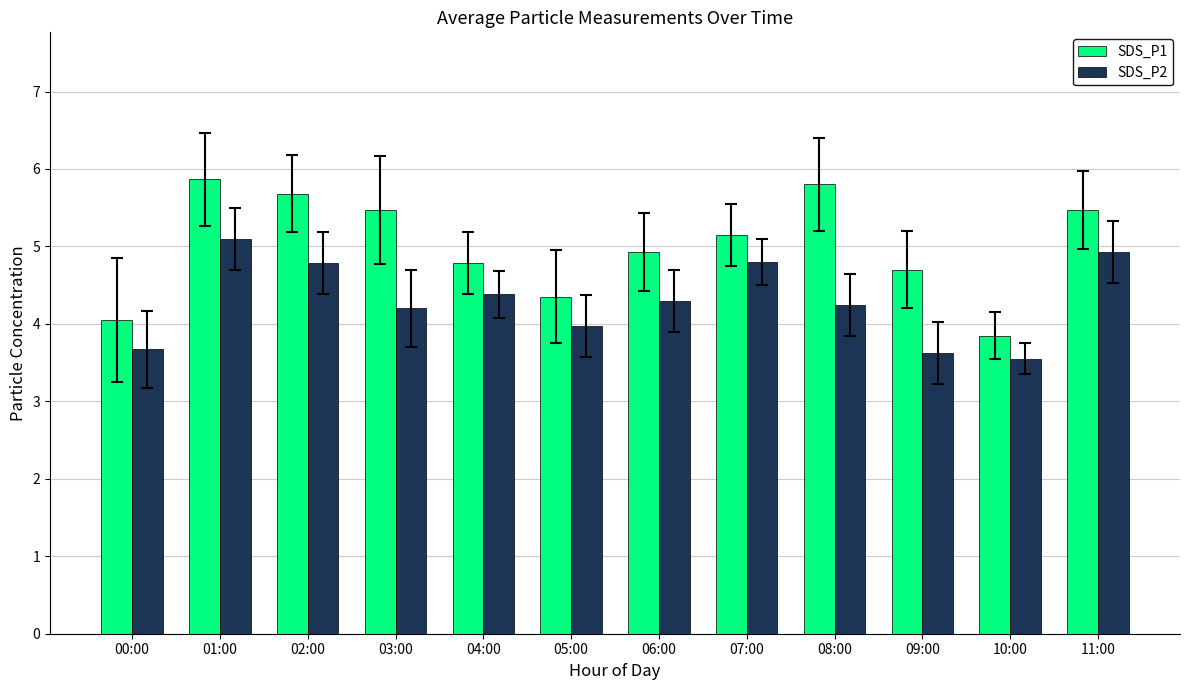

What is the spread (max minus min) of values at 04:00?

0.4